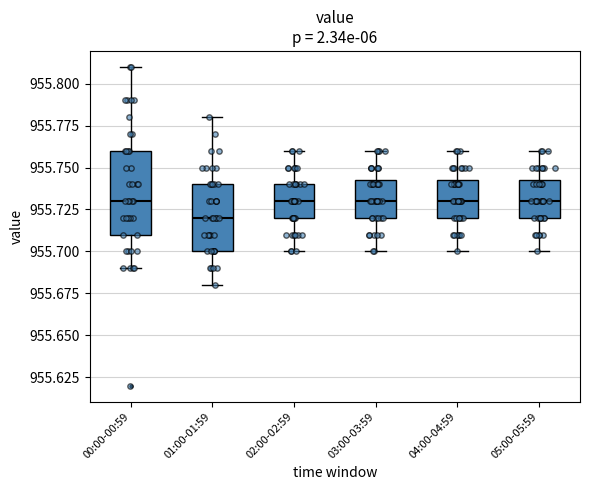

Reading left to right, read every box against the y-axis: the position of its median line, the range the box covers, and the ends of its whiskers. The values are not printed on the chart, so give them approximately, as read against the axis.

00:00-00:59: median 955.730, box 955.710 to 955.760, whiskers 955.690 to 955.810
01:00-01:59: median 955.720, box 955.700 to 955.740, whiskers 955.680 to 955.780
02:00-02:59: median 955.730, box 955.720 to 955.740, whiskers 955.700 to 955.760
03:00-03:59: median 955.730, box 955.720 to 955.745, whiskers 955.700 to 955.760
04:00-04:59: median 955.730, box 955.720 to 955.745, whiskers 955.700 to 955.760
05:00-05:59: median 955.730, box 955.720 to 955.745, whiskers 955.700 to 955.760